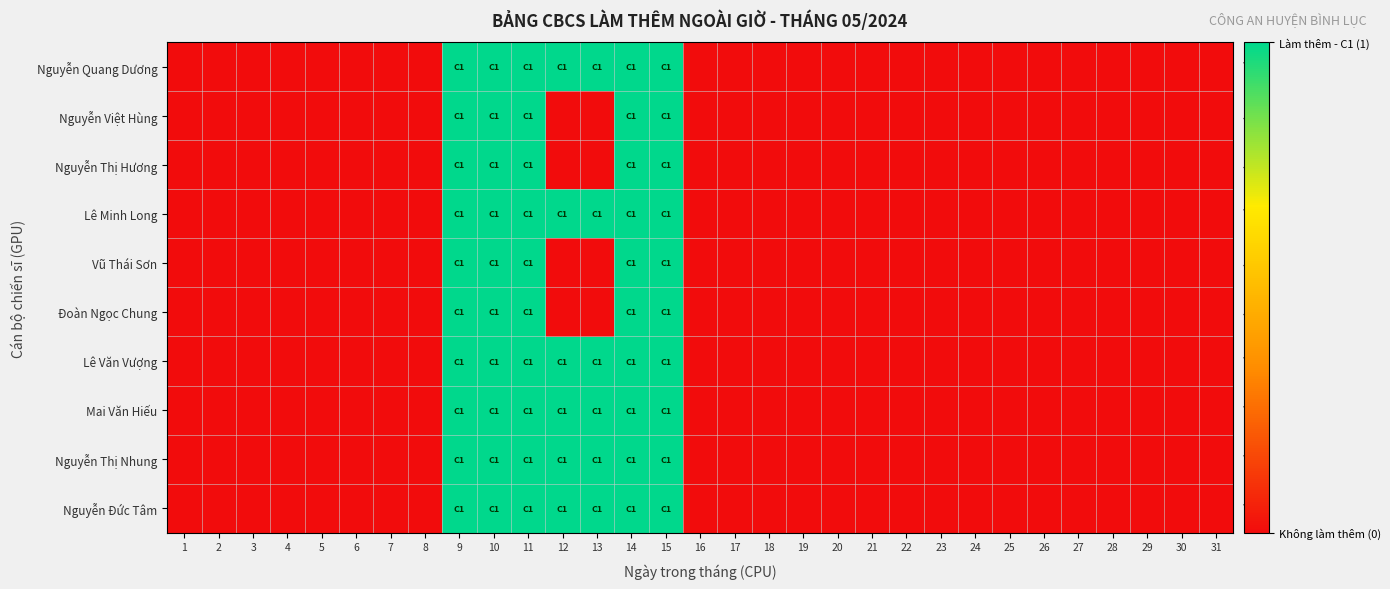

List the series in order of their peak value, lowest first.

Nguyễn Quang Dương, Nguyễn Việt Hùng, Nguyễn Thị Hương, Lê Minh Long, Vũ Thái Sơn, Đoàn Ngọc Chung, Lê Văn Vượng, Mai Văn Hiếu, Nguyễn Thị Nhung, Nguyễn Đức Tâm